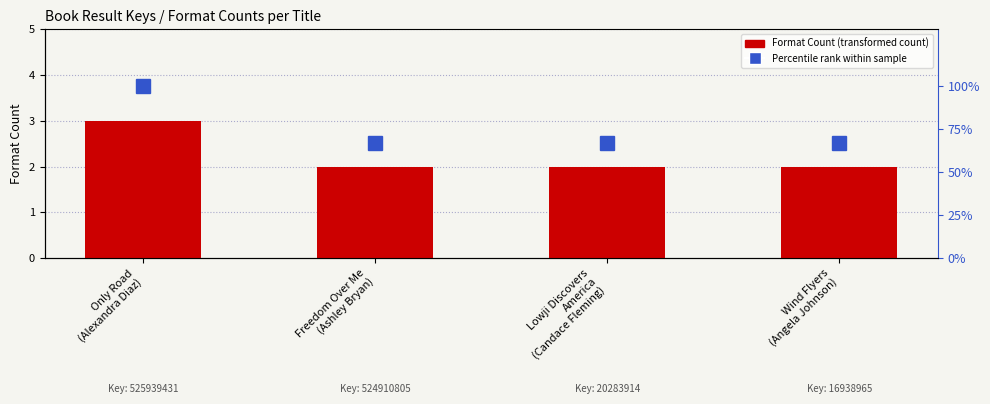

Which series has the largest total across all categories?

Percentile rank within sample